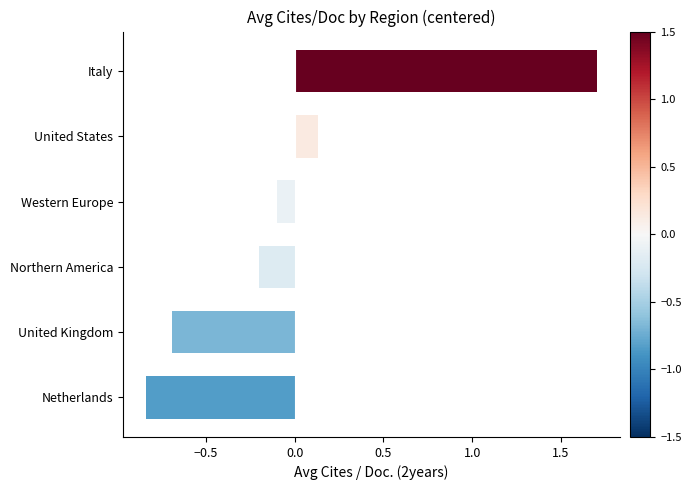

List the labels in order of value, largest first.

Italy, United States, Western Europe, Northern America, United Kingdom, Netherlands